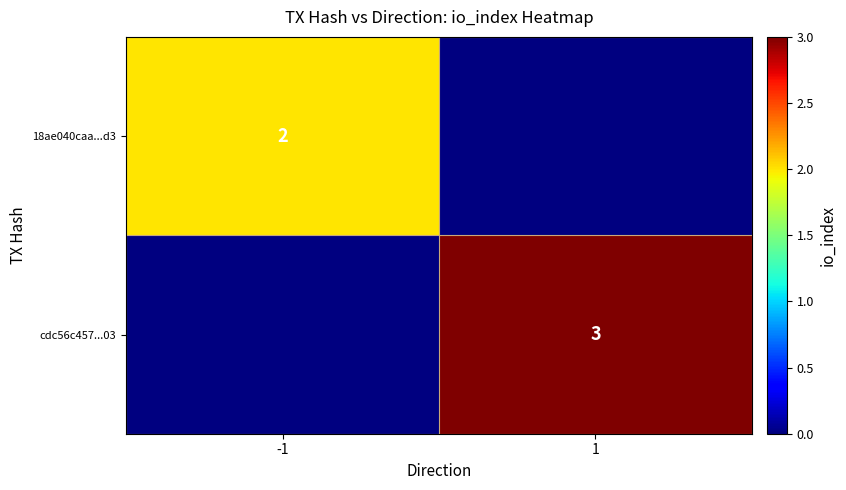

The value of cdc56c457...03 at 1 is 3. True or false?

True